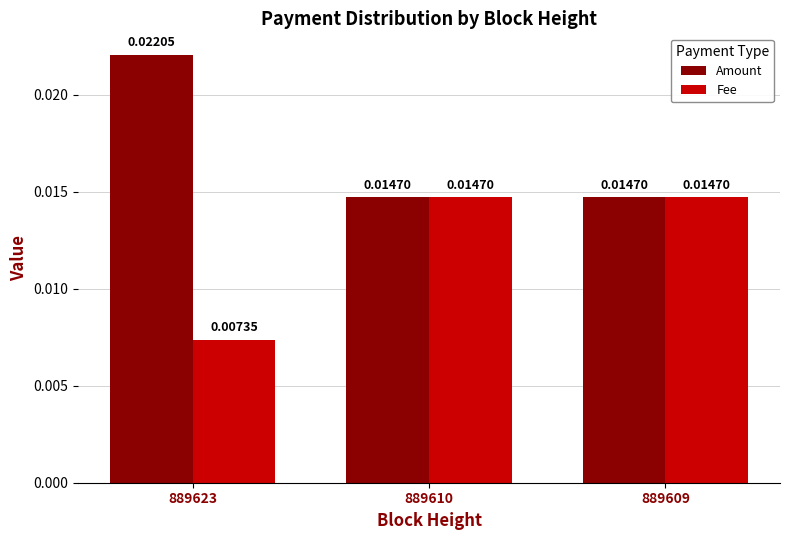

Which category has the lowest value in the Fee series?

889623